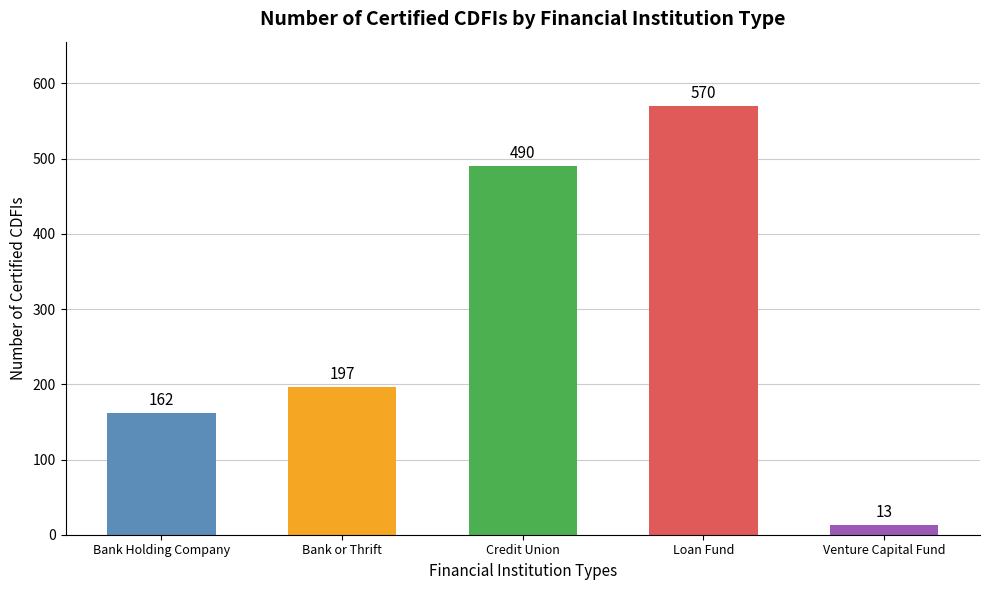

Which has a higher value, Venture Capital Fund or Credit Union?

Credit Union